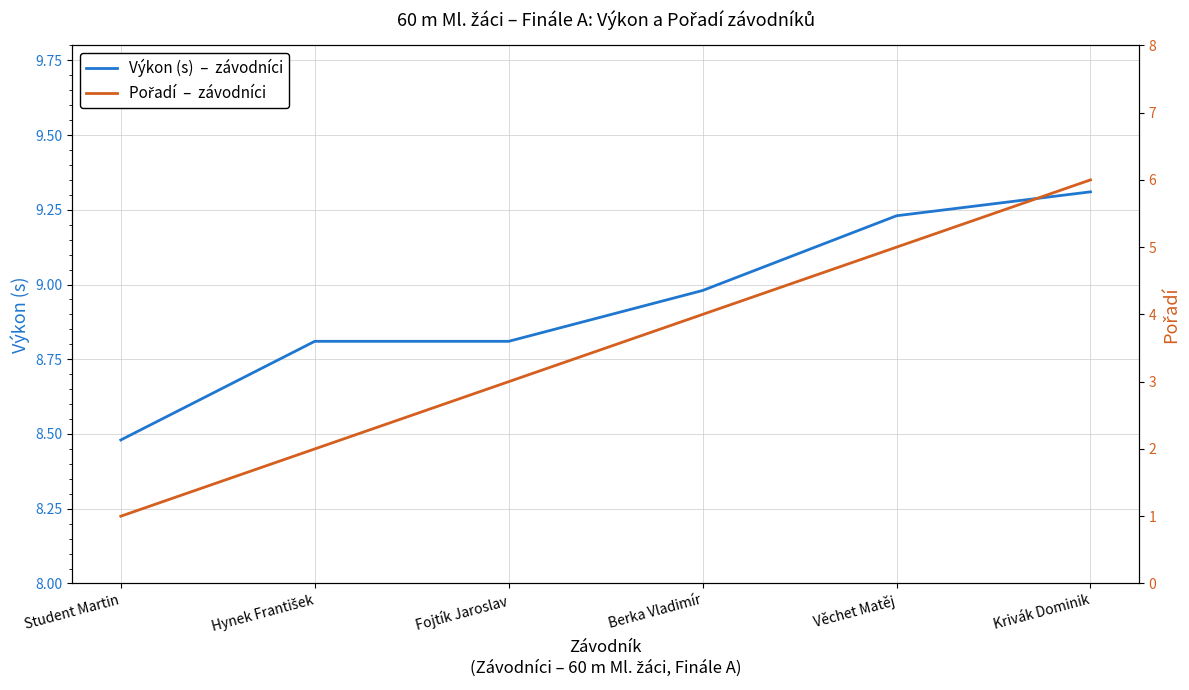

At which label does Výkon (s) reach its peak?

Krivák Dominik